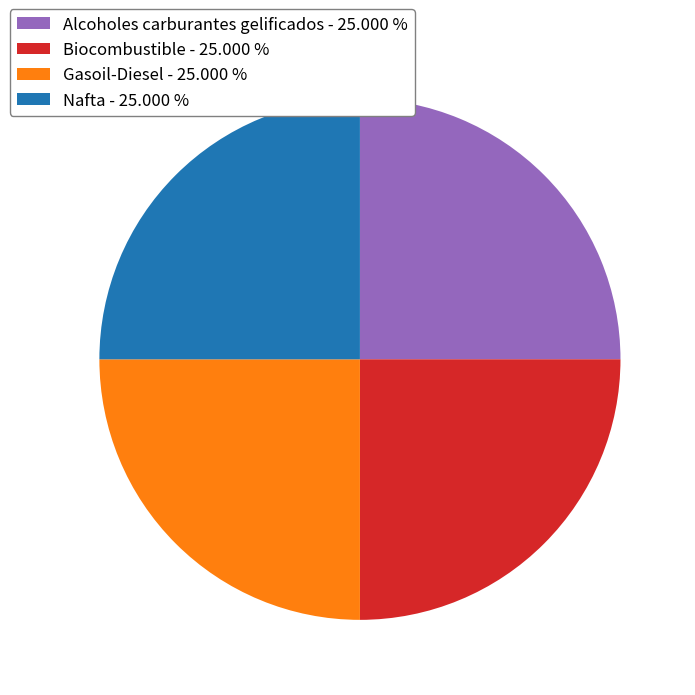

Approximately how many times larger is the value at Alcoholes carburantes gelificados - 25.000 % compared to Nafta - 25.000 %?

1.0